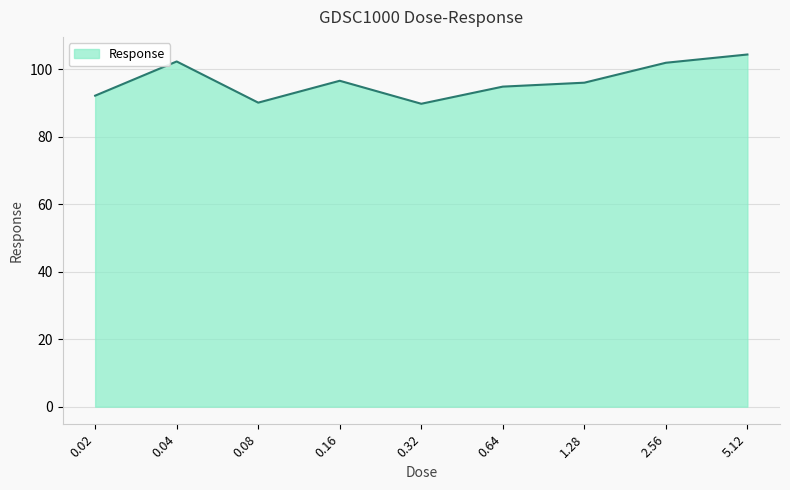

What is the maximum value shown in the chart?

104.4